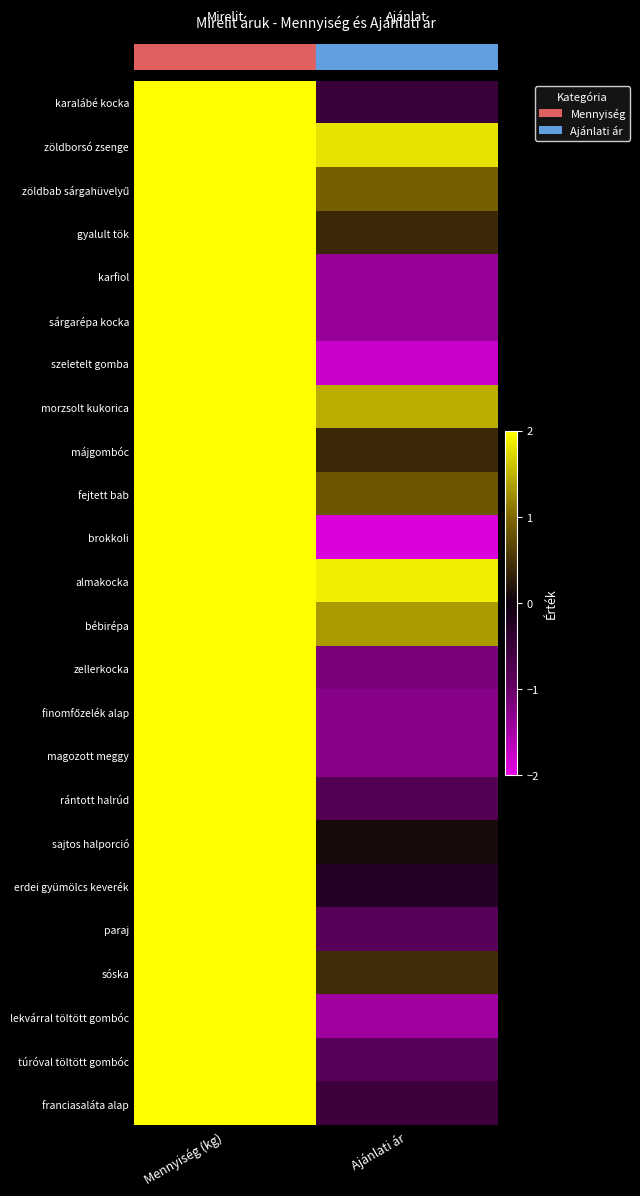

How many data points does each series have?

2